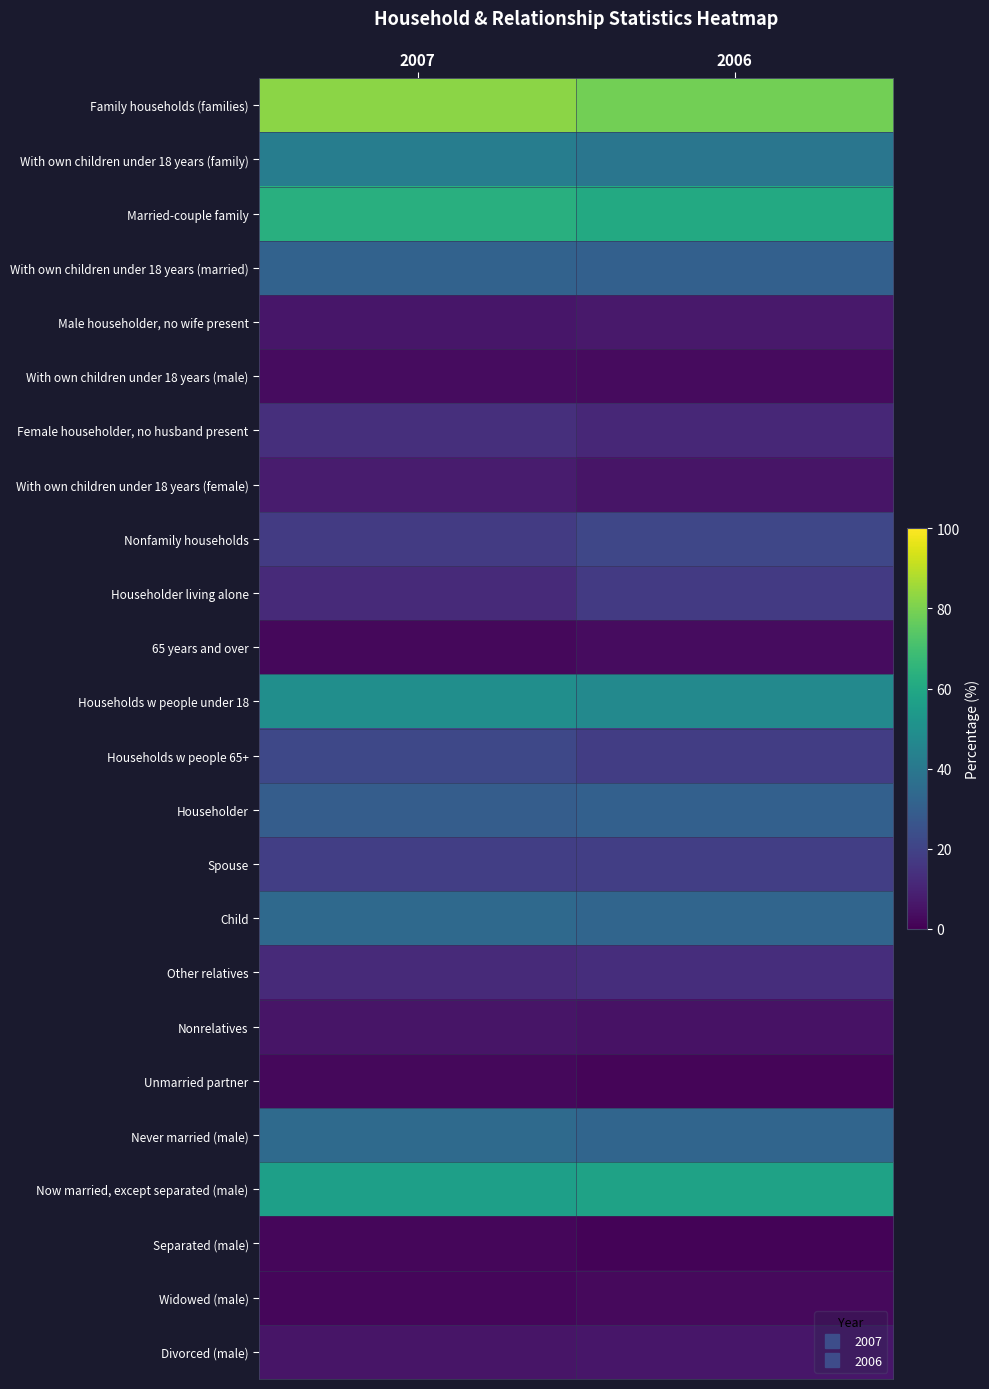

Count the number of data series in this chart.

24